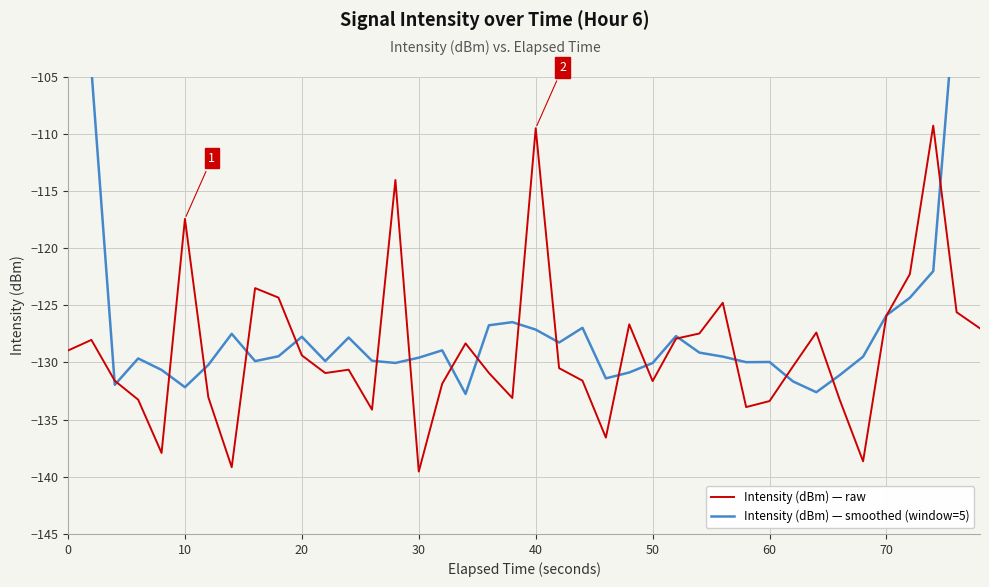

True or false: Intensity (dBm) — raw has a value of -48.2 at 50.

False